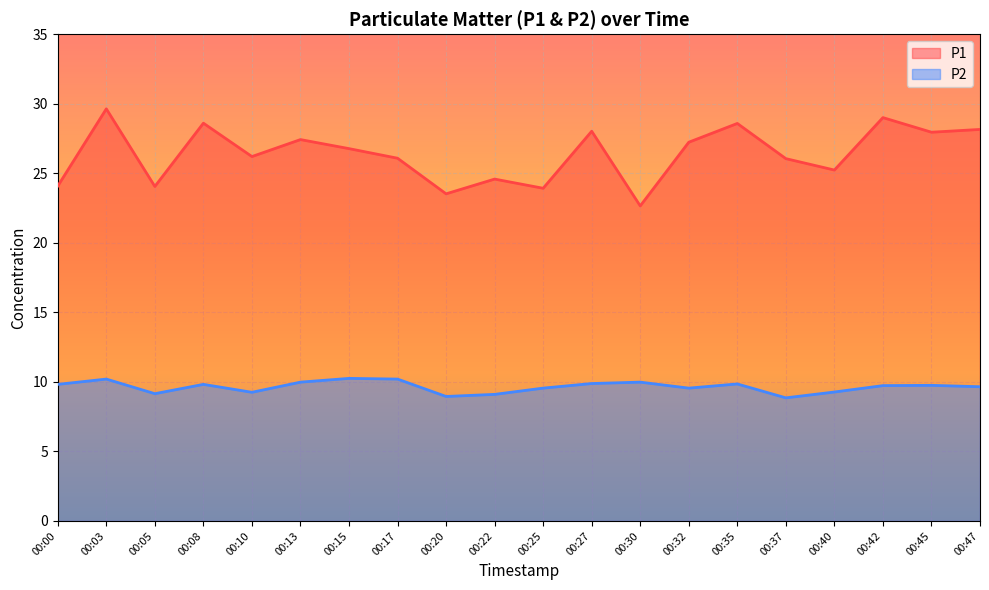

What value does the P1 series have at 00:05?

24.1